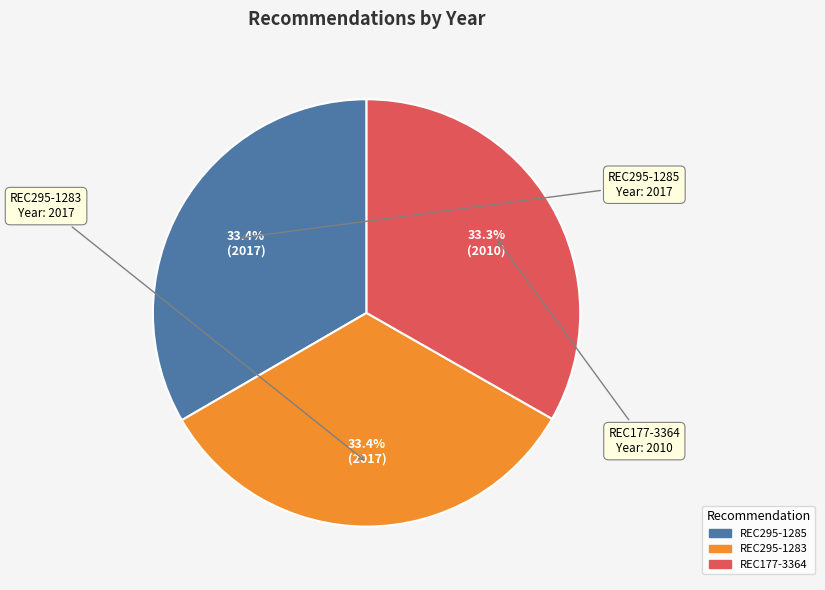

What is the ratio of the value at REC295-1283 to the value at REC295-1285?

1.0